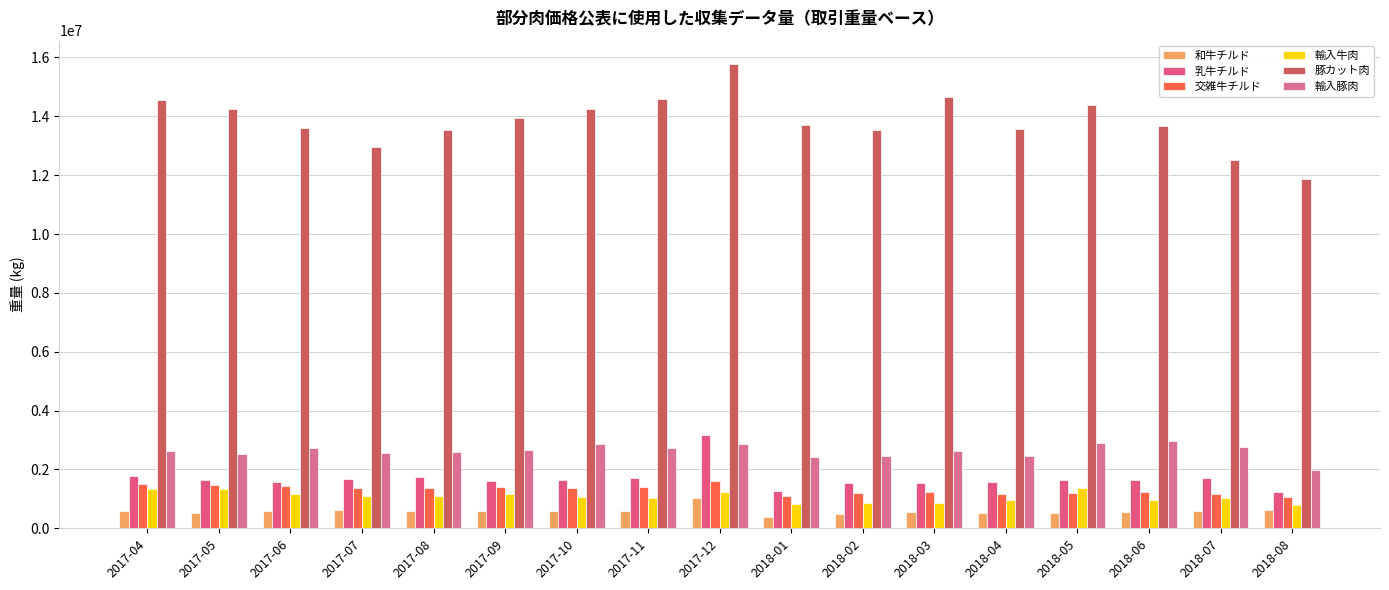

The value of 和牛チルド at 2017-08 is 591434. True or false?

True